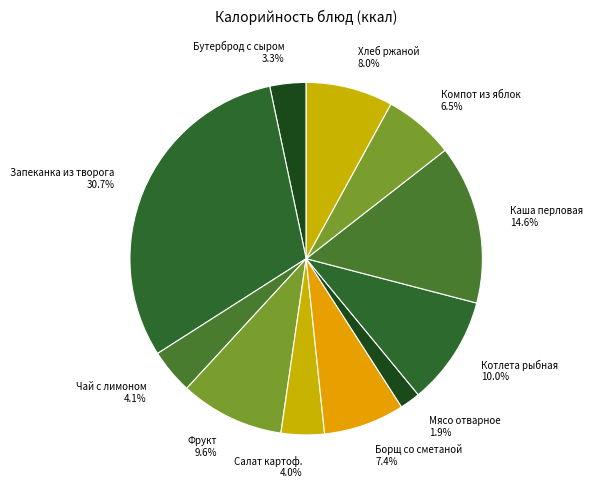

The Фрукт slice represents 10% of the pie. True or false?

True